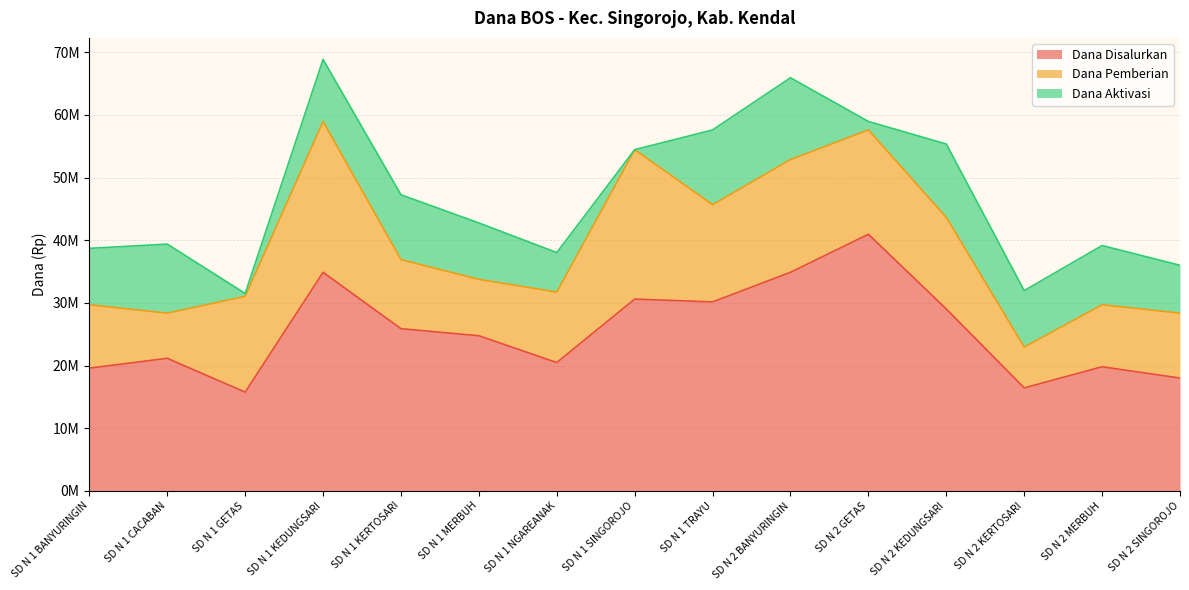

Which series ends up on top after the final intersection of Dana Pemberian and Dana Aktivasi?

Dana Pemberian